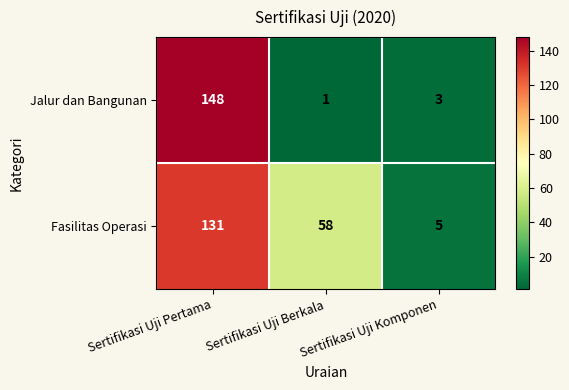

Is it true that Jalur dan Bangunan equals 1 at Sertifikasi Uji Berkala?

True